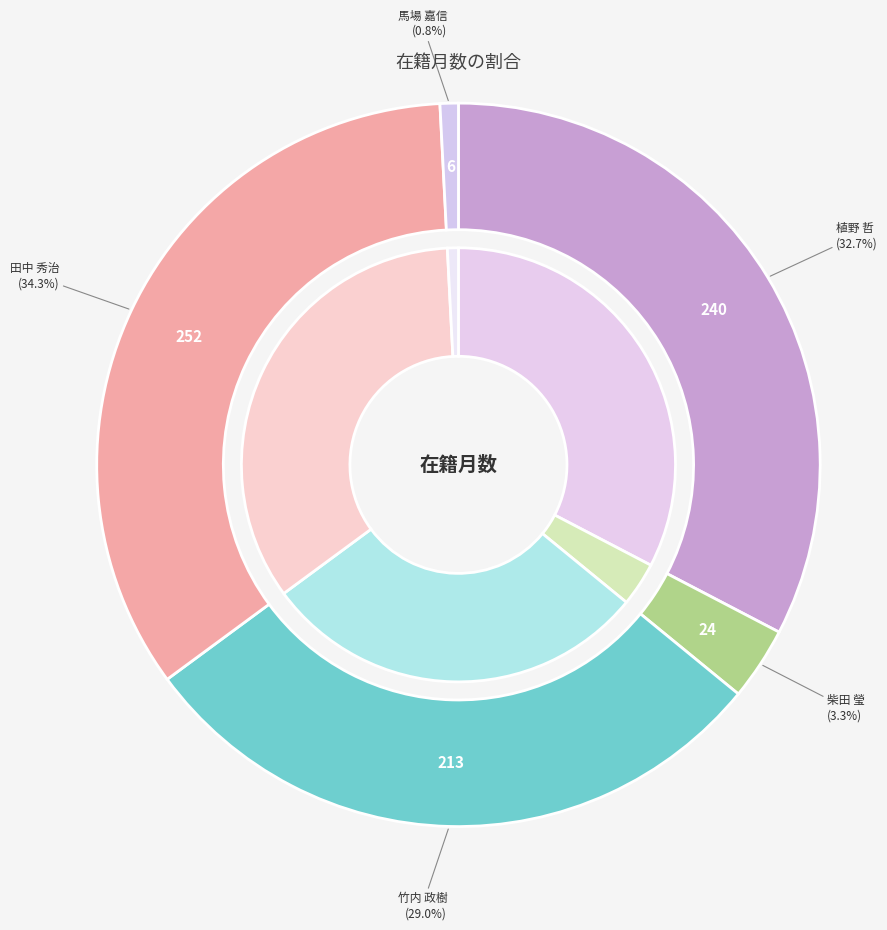

Count the number of slices in the pie.

5